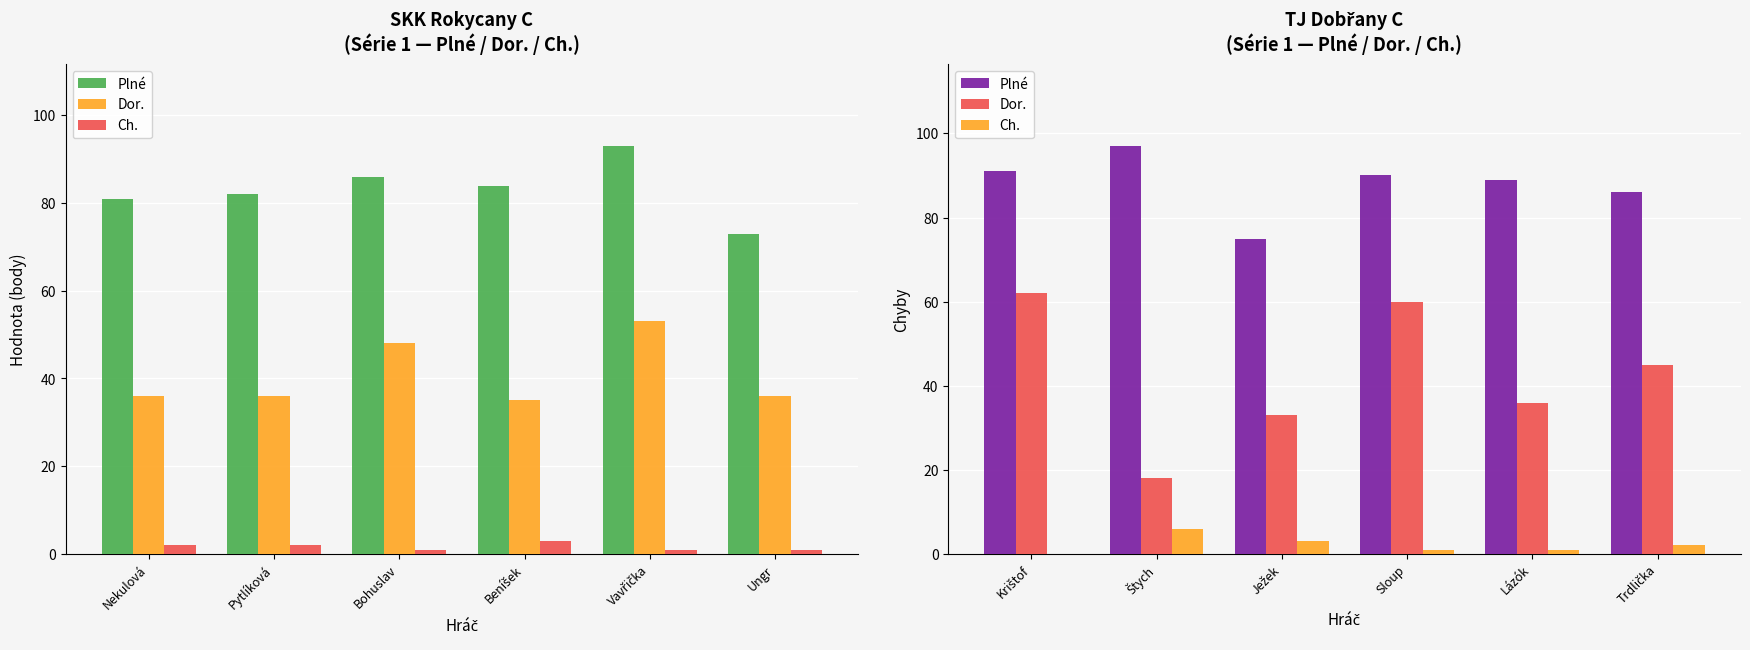

How many values in the Plné series are below 90?

3